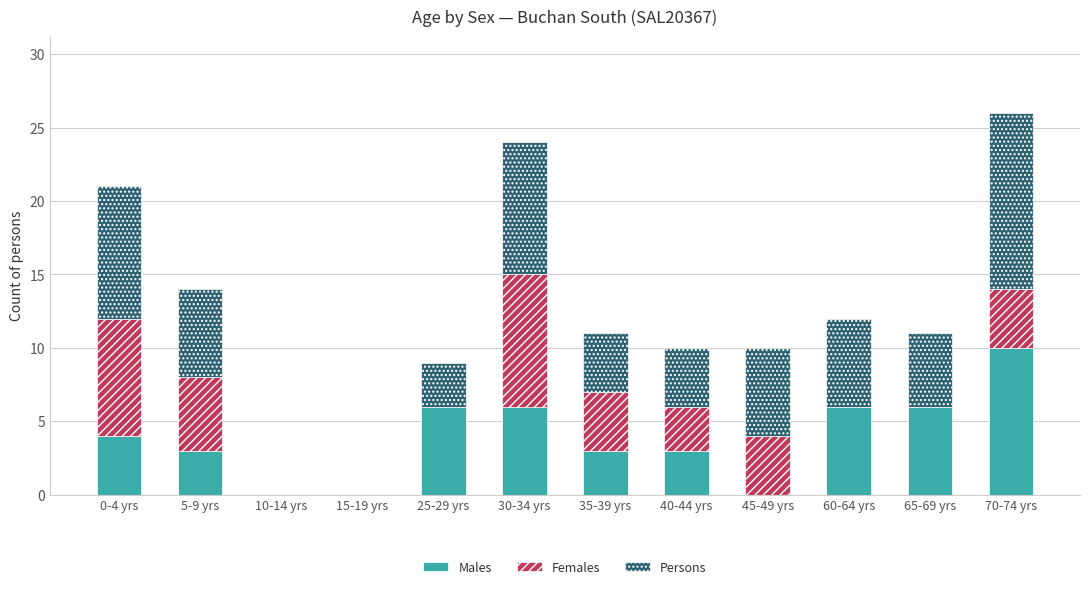

Are the bars grouped side by side (vs. stacked)?

No